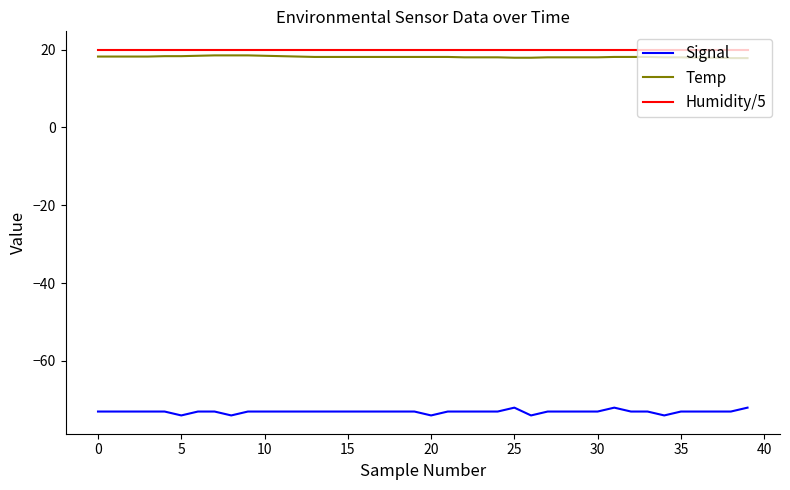

What is the lowest value of the Humidity/5 series?

20.0